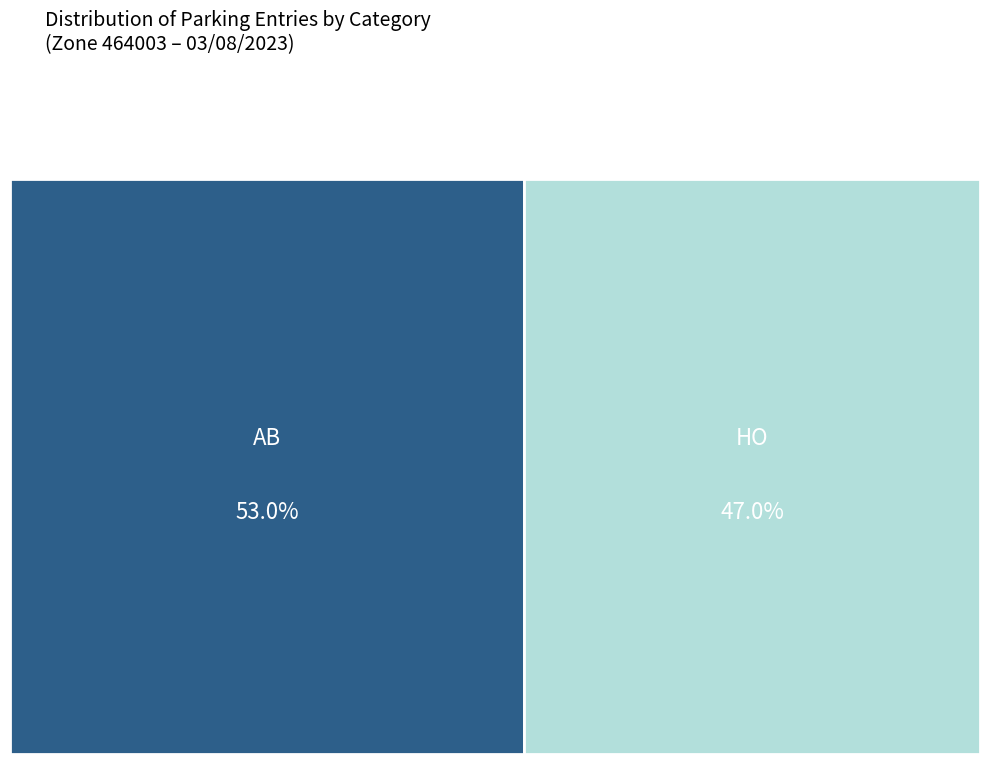

To the nearest percent, what is the combined percentage of AB and HO?

100%